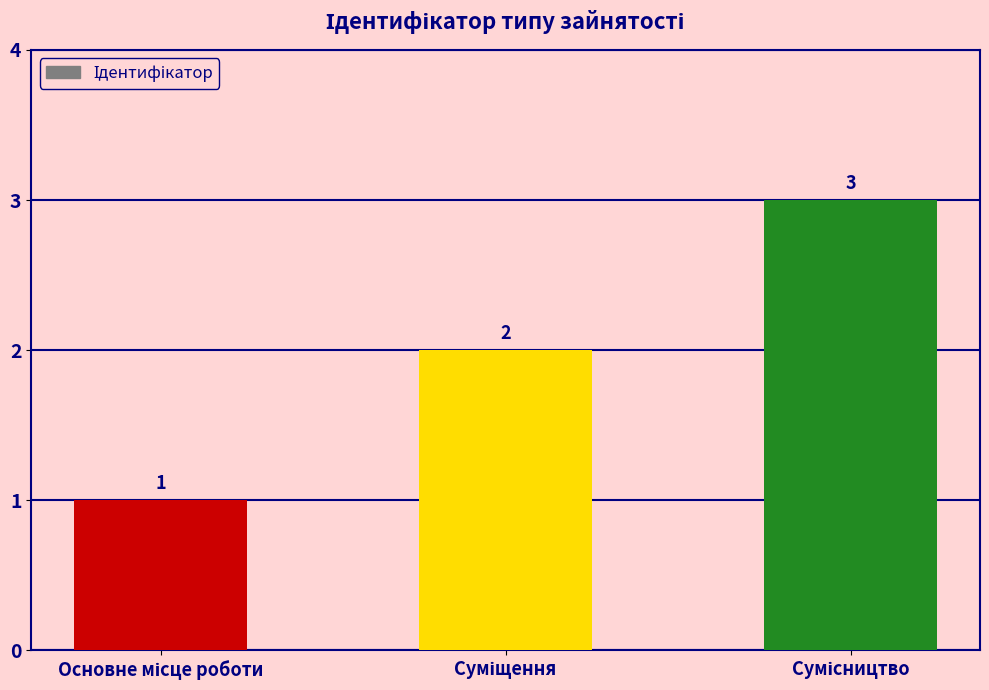

What is the value of the 2nd bar from the left?

2